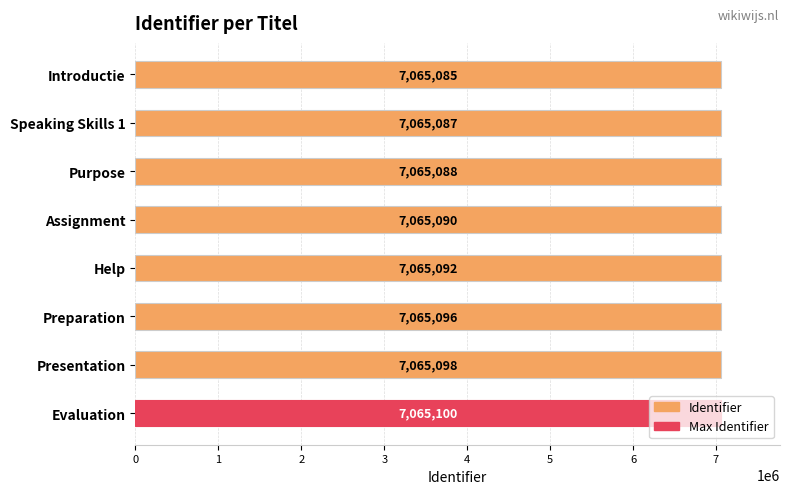

How many bars are there in total?

8